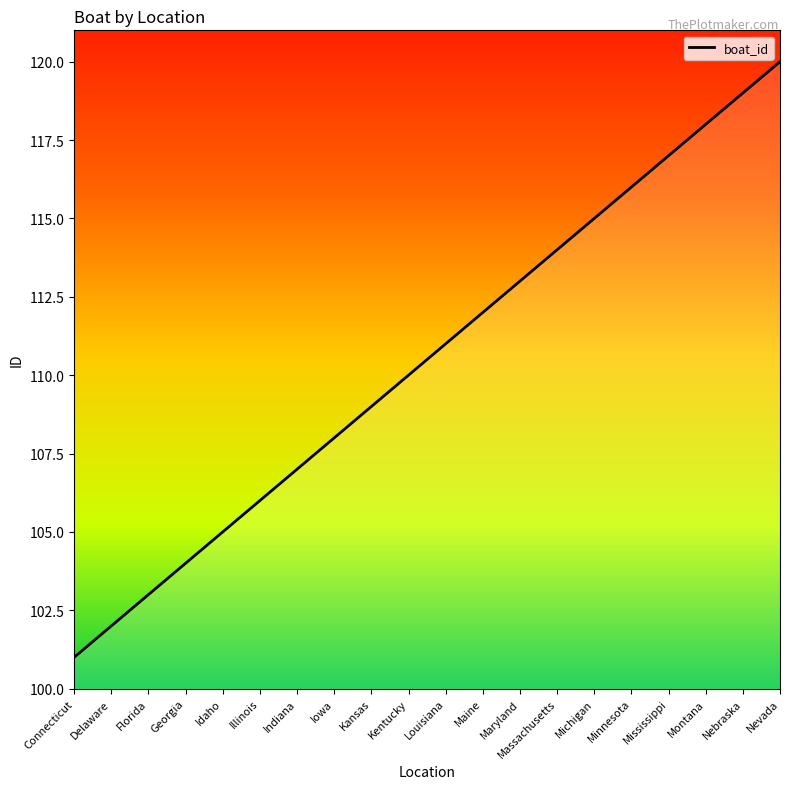

What is the sum of the values at Michigan and Minnesota?

231